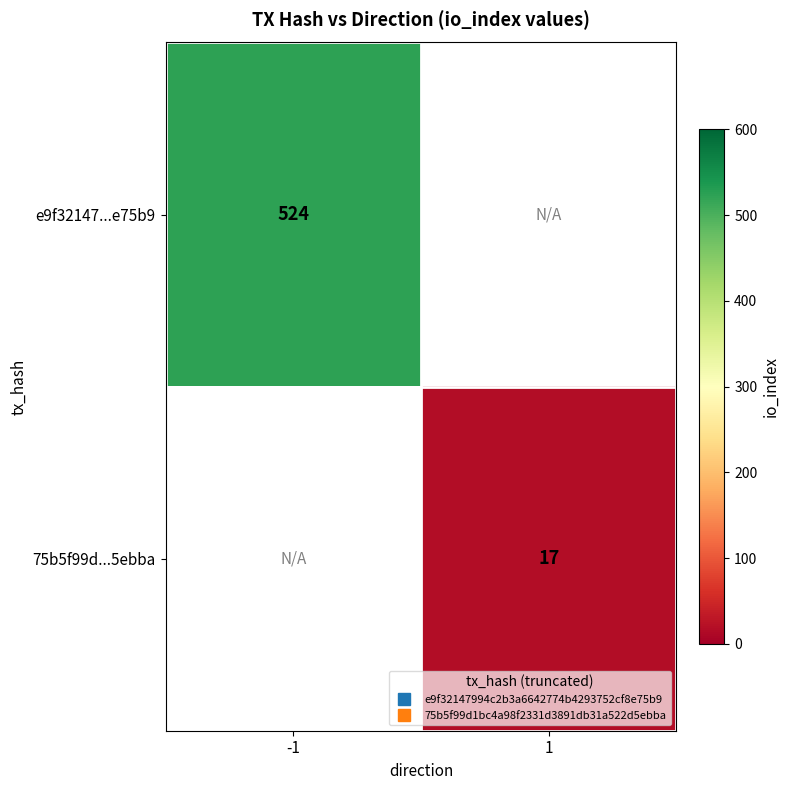

List the series in order of their overall mean, highest first.

e9f32147...e75b9, 75b5f99d...5ebba